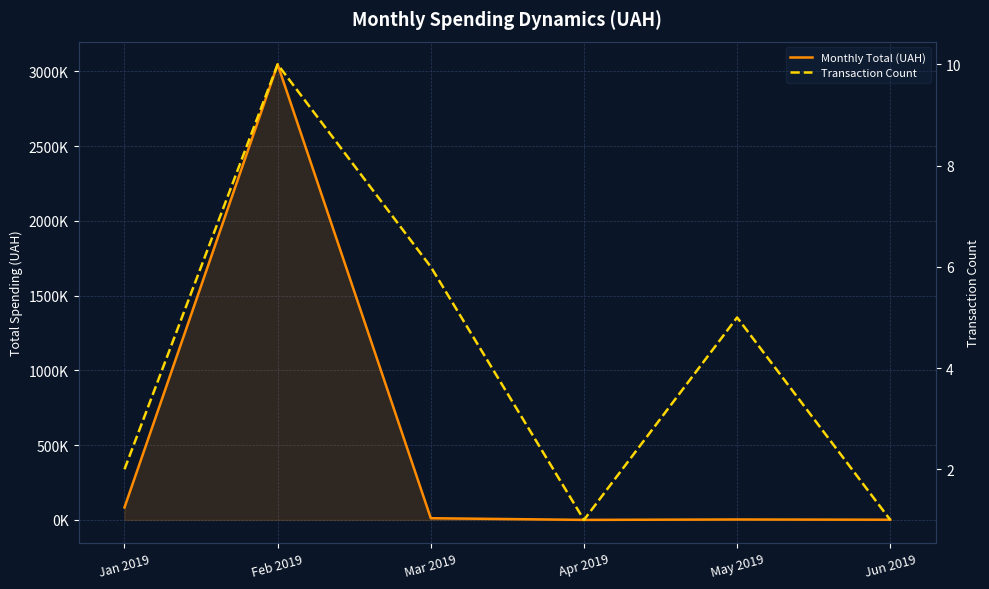

At how many categories does at least one series exceed 2500093?

1